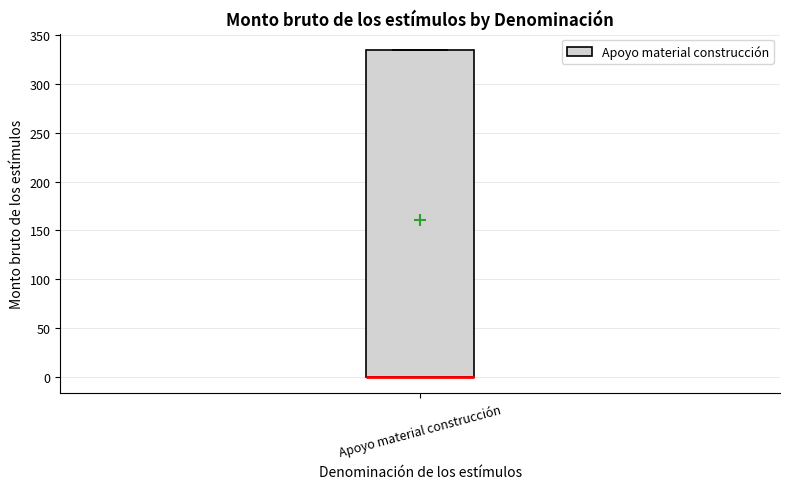

Read this box plot against the y-axis: the position of the median line, the range covered by the box, and the ends of both whiskers. The values are not printed on the chart, so give them approximately, as read against the axis.

median 0 (drawn on the box's lower edge), box 0 to 335, whiskers 0 to 335